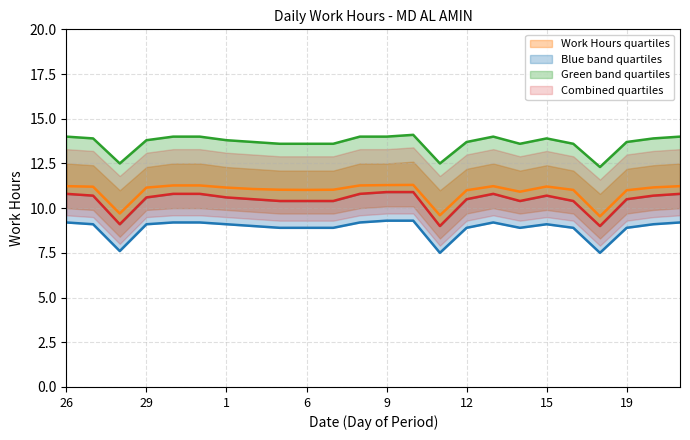

True or false: Lower Band line and Upper Alt line intersect in this chart.

False